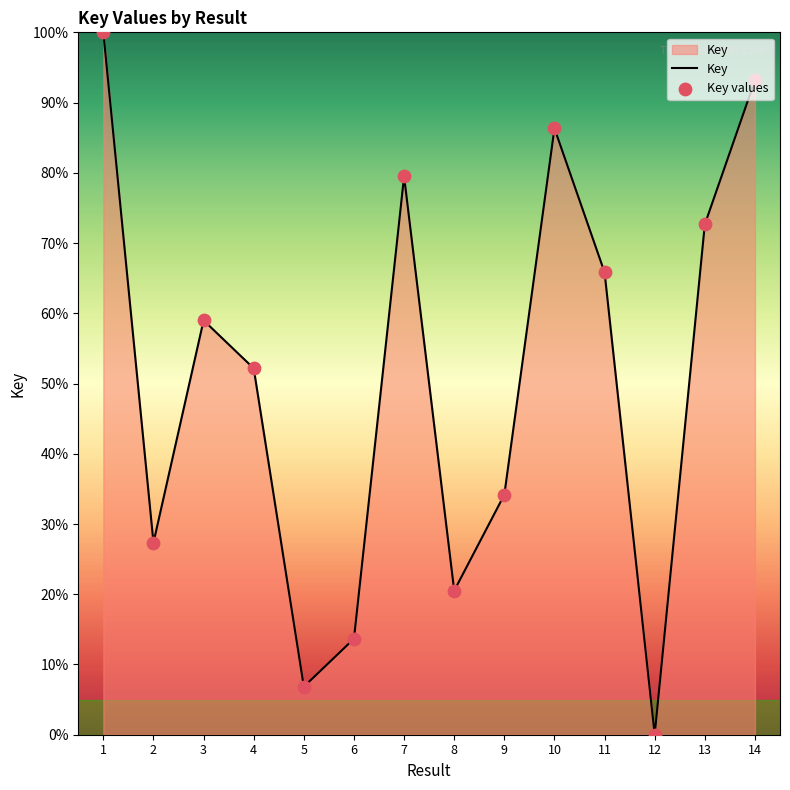

Between 10 and 5, which is larger?

10